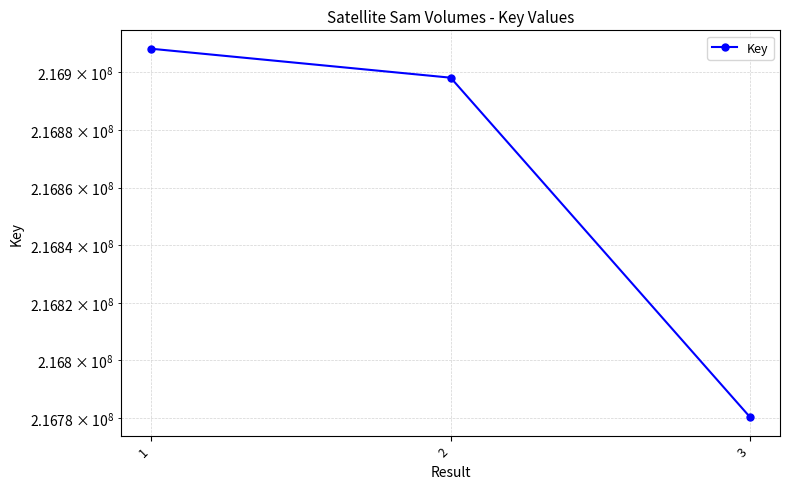

Approximately how many times larger is the value at 1 compared to 2?

1.0